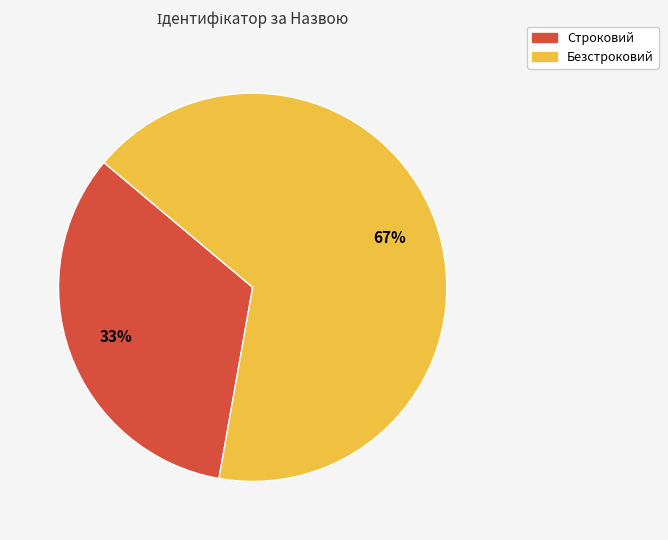

Is it true that Строковий is 33% of the pie?

True